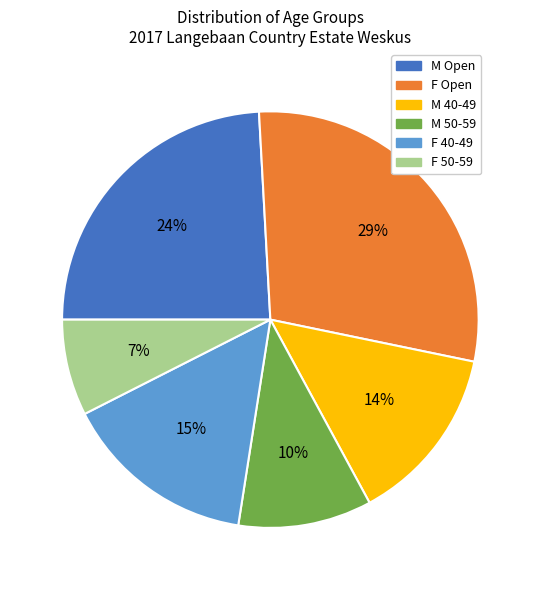

How many segments does this pie chart have?

6